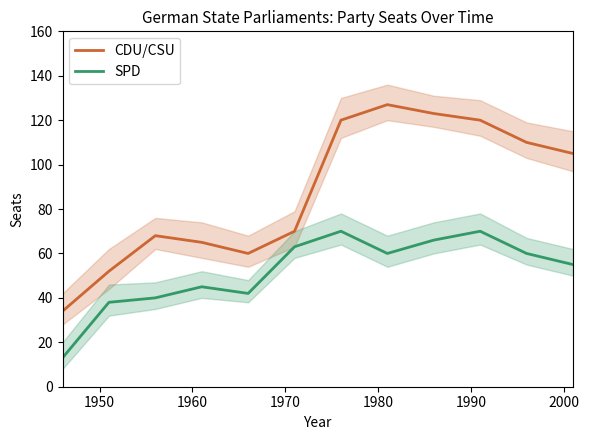

True or false: SPD and CDU/CSU intersect in this chart.

False